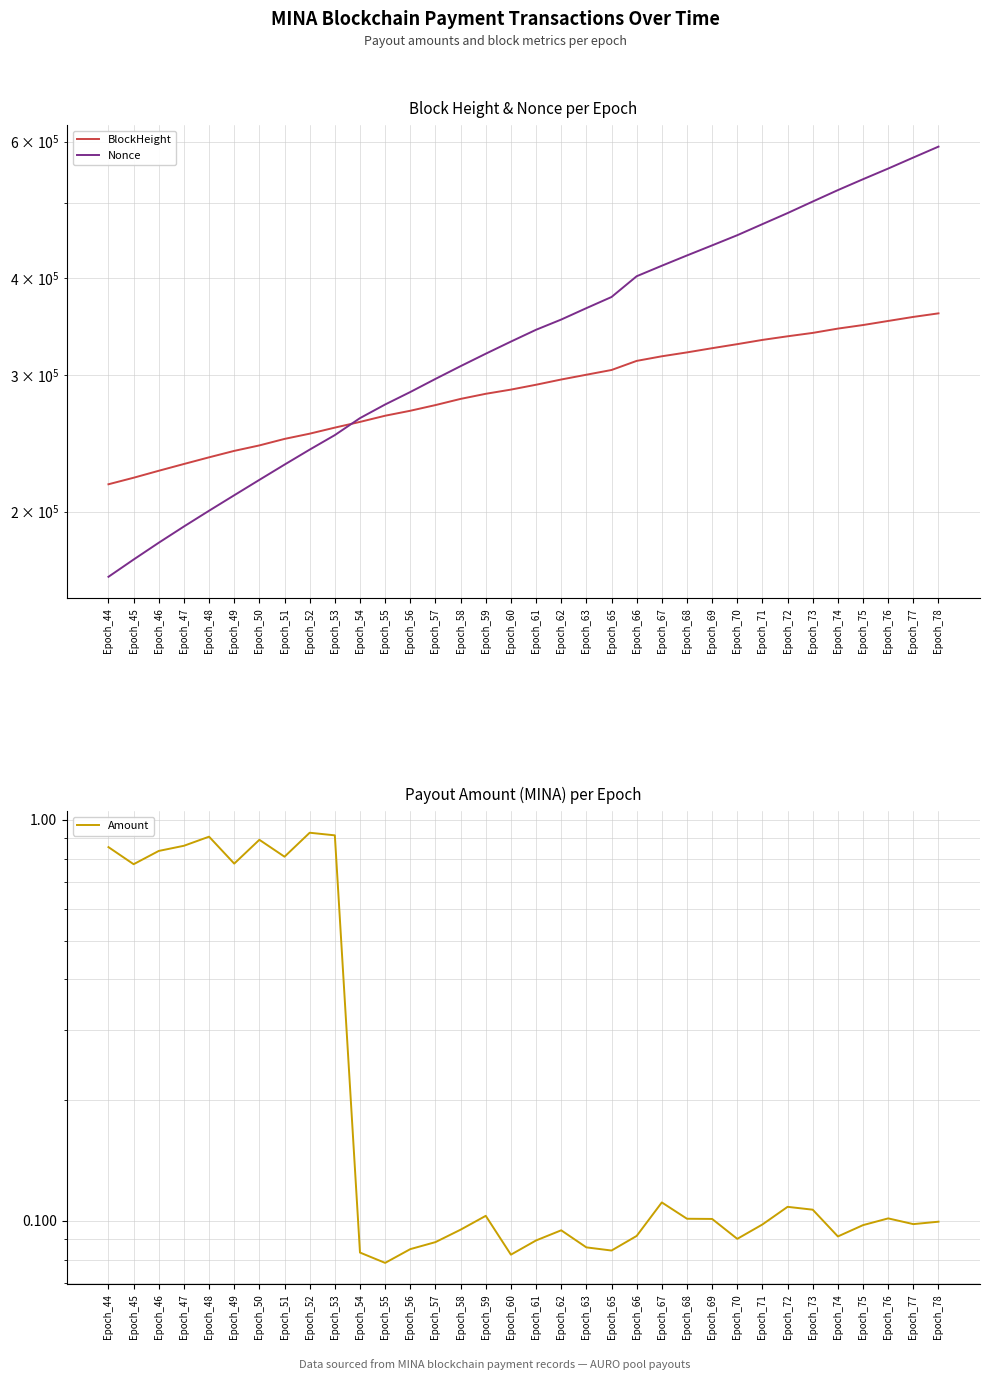

Does the chart display data point markers on the line(s)?

No